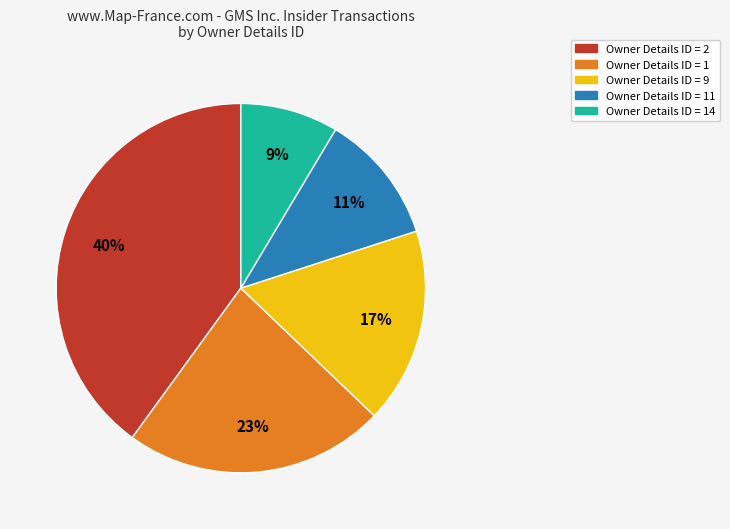

To the nearest percent, what is the difference between the largest and smallest slice percentages?

31%